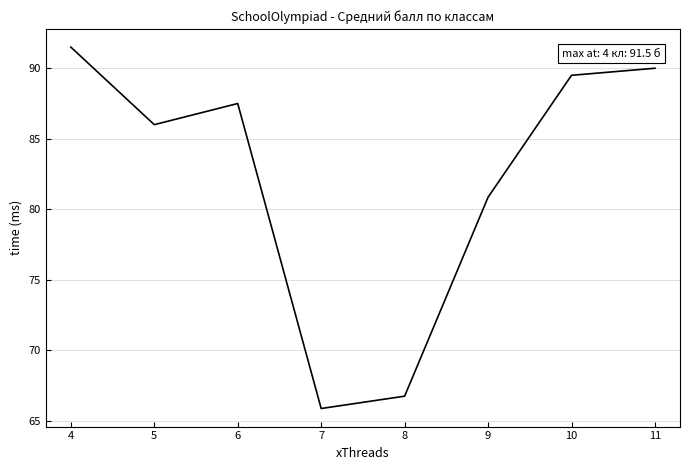

What is the sum of all values?

658.0